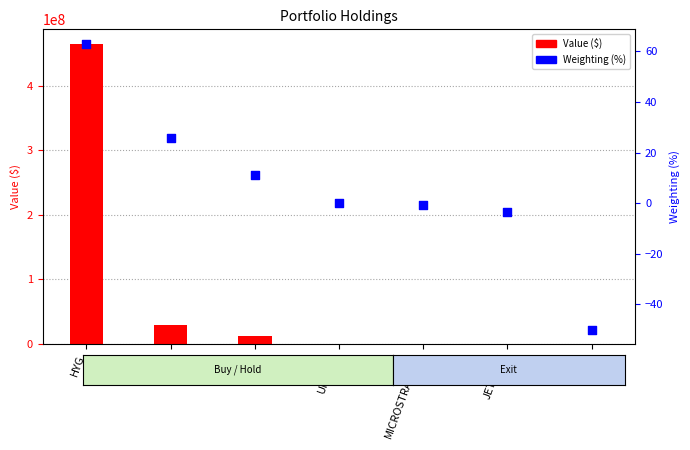

What are all the series names shown in the legend?

Value ($), Weighting (%)